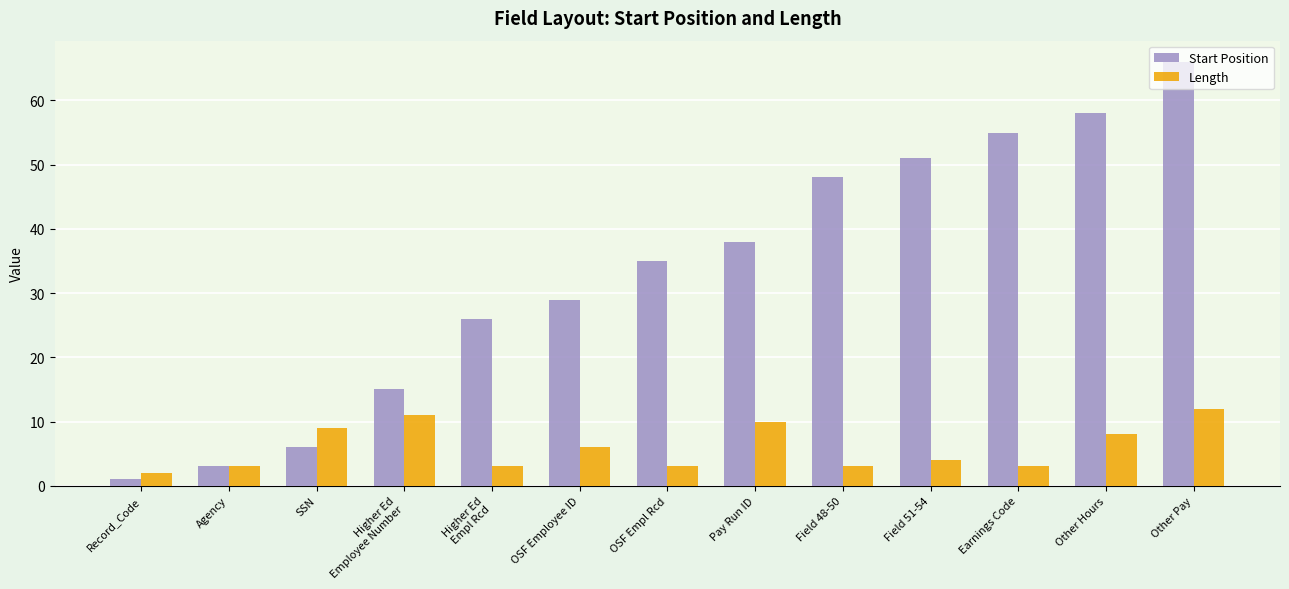

What is the average value of the Length series?

6